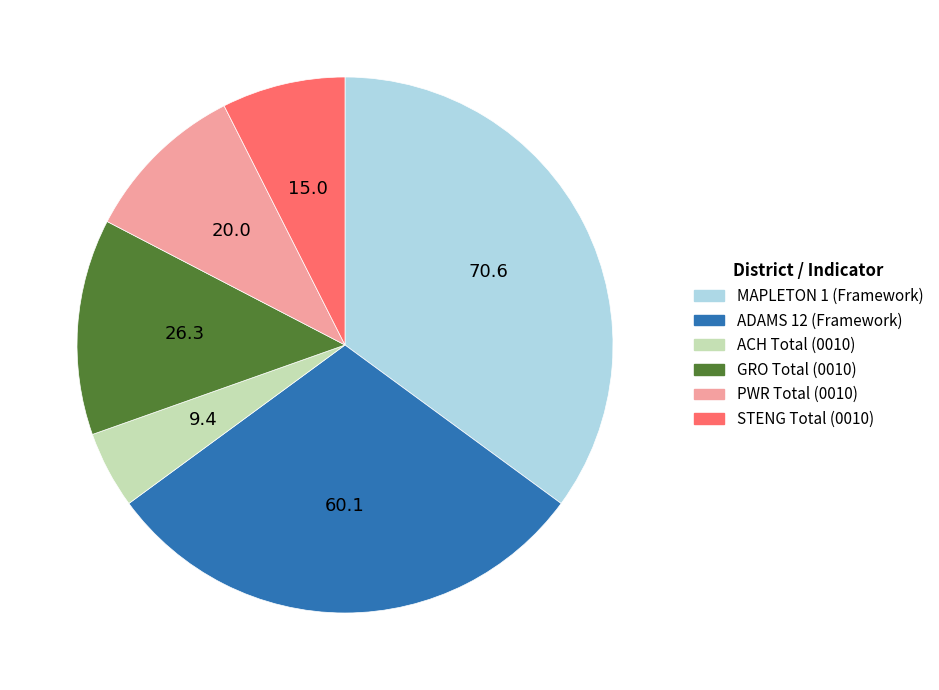

How many segments does this pie chart have?

6